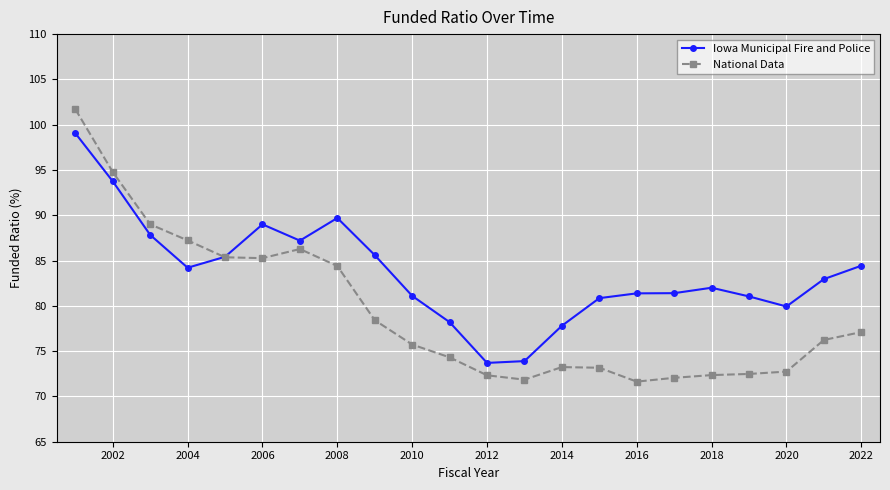

After their last crossing, which series has the higher values: Iowa Municipal Fire and Police or National Data?

Iowa Municipal Fire and Police